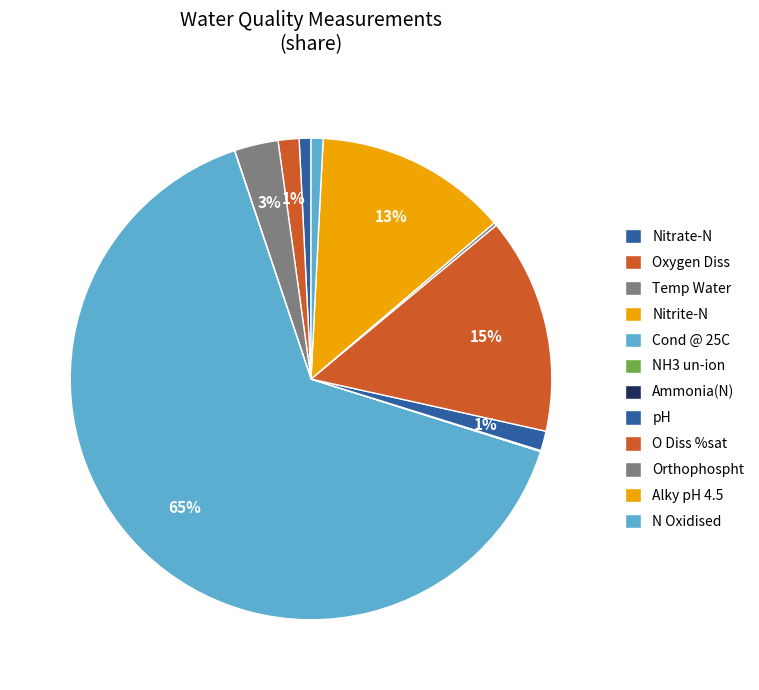

Which category has the smallest portion of the pie?

NH3 un-ion